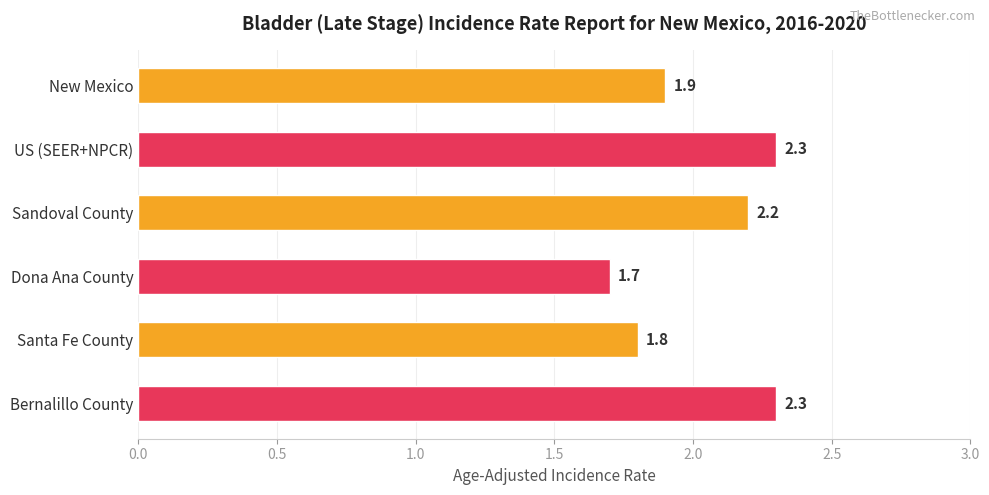

What is the change in value from US (SEER+NPCR) to Santa Fe County?

-0.5